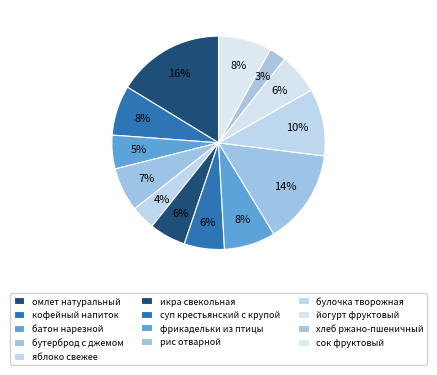

Count the number of slices in the pie.

13